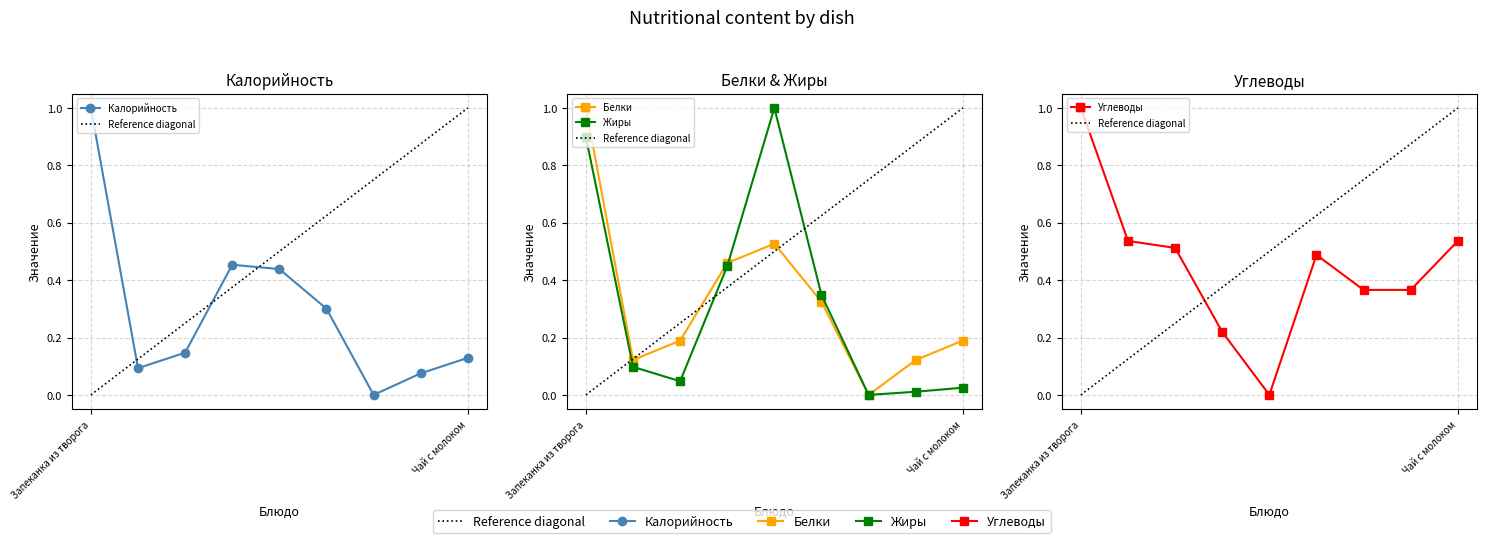

How many data points in Углеводы are above 0?

8